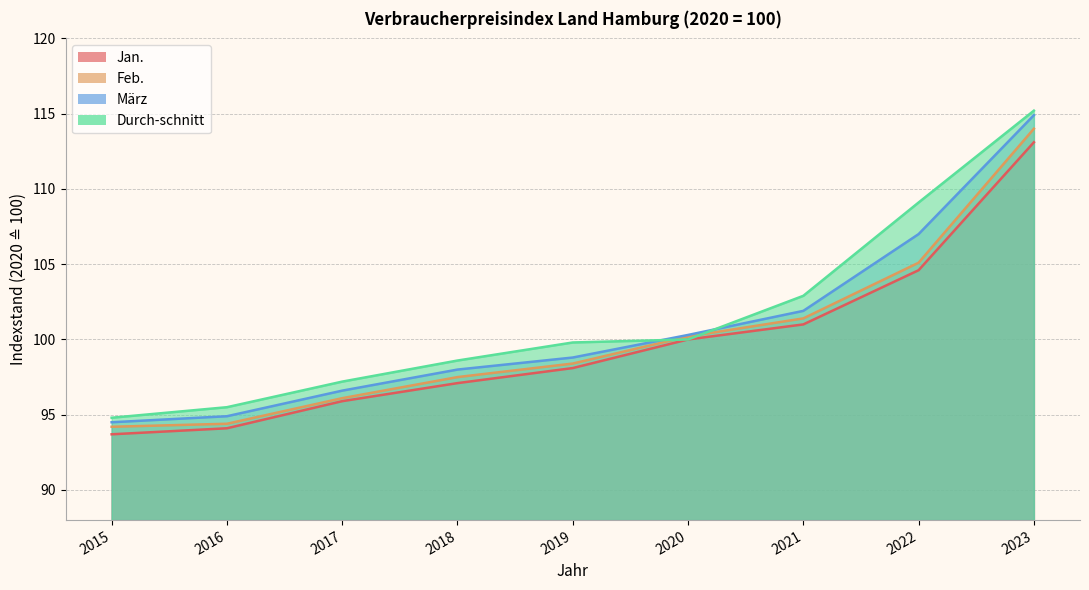

Between which two adjacent categories do März and Durch-schnitt first intersect?

2019 and 2020